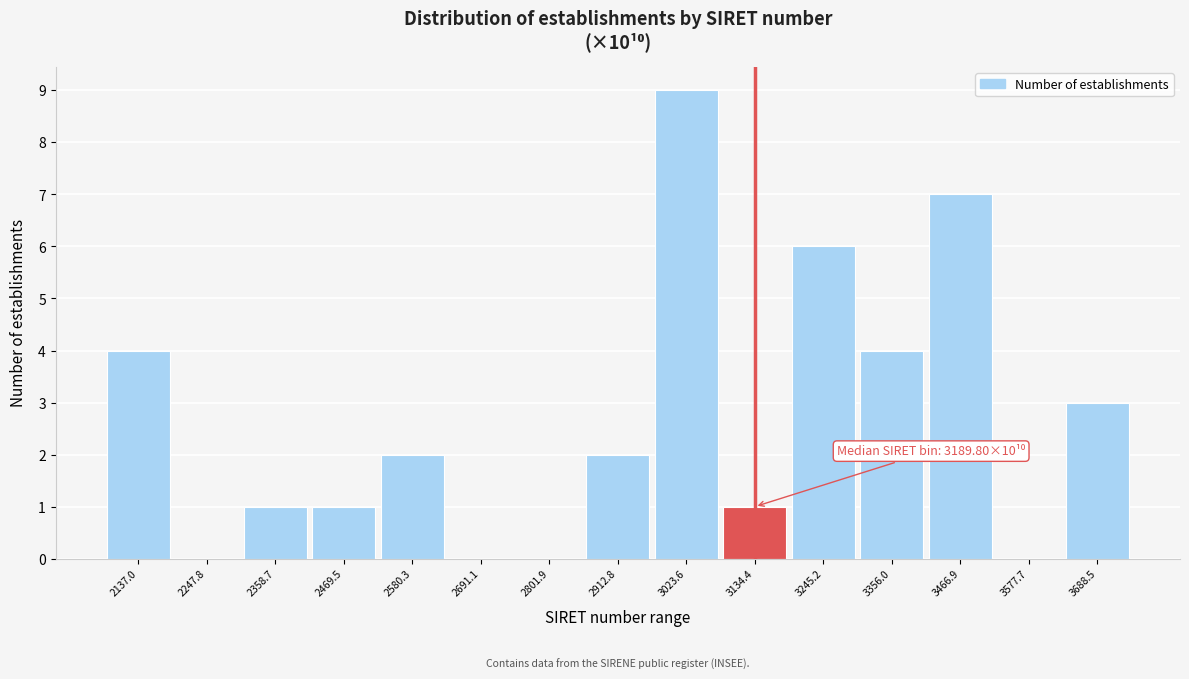

Reading right to left, what are all the values shown in this chart?

3688.5=3	3577.7=0	3466.9=7	3356.0=4	3245.2=6	3134.4=1	3023.6=9	2912.8=2	2801.9=0	2691.1=0	2580.3=2	2469.5=1	2358.7=1	2247.8=0	2137.0=4